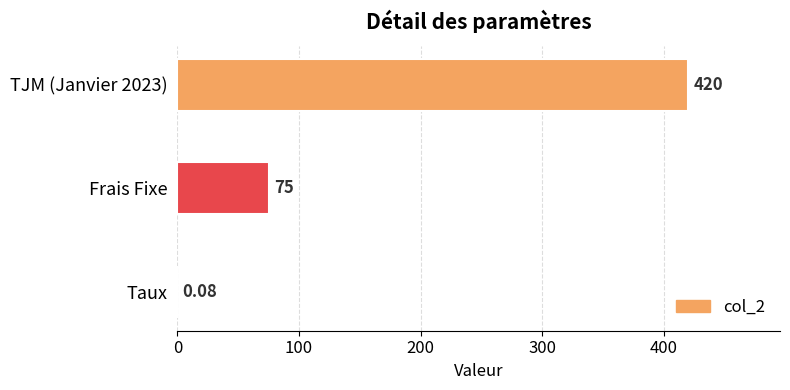

Where is the data nearest to the value 210?

Frais Fixe